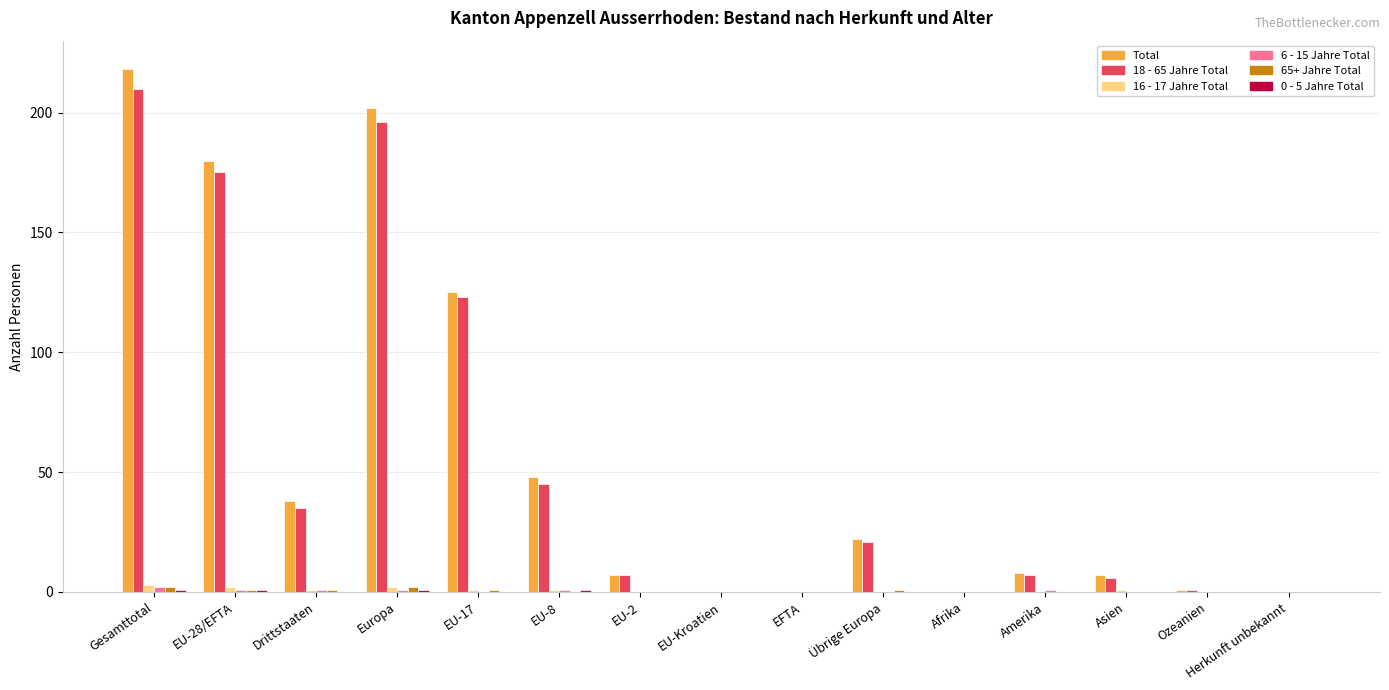

Which category has the highest value in the Total series?

Gesamttotal